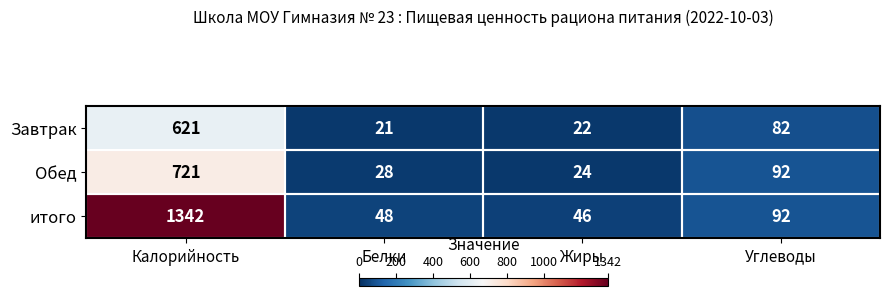

At which category is the sum across all series the highest?

Калорийность